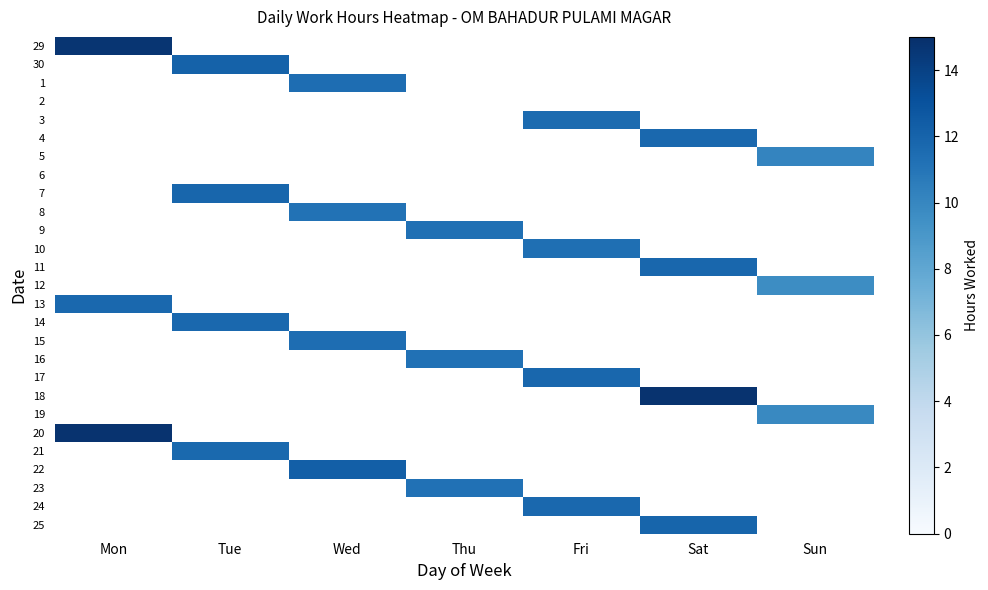

How many data points does each series have?

7